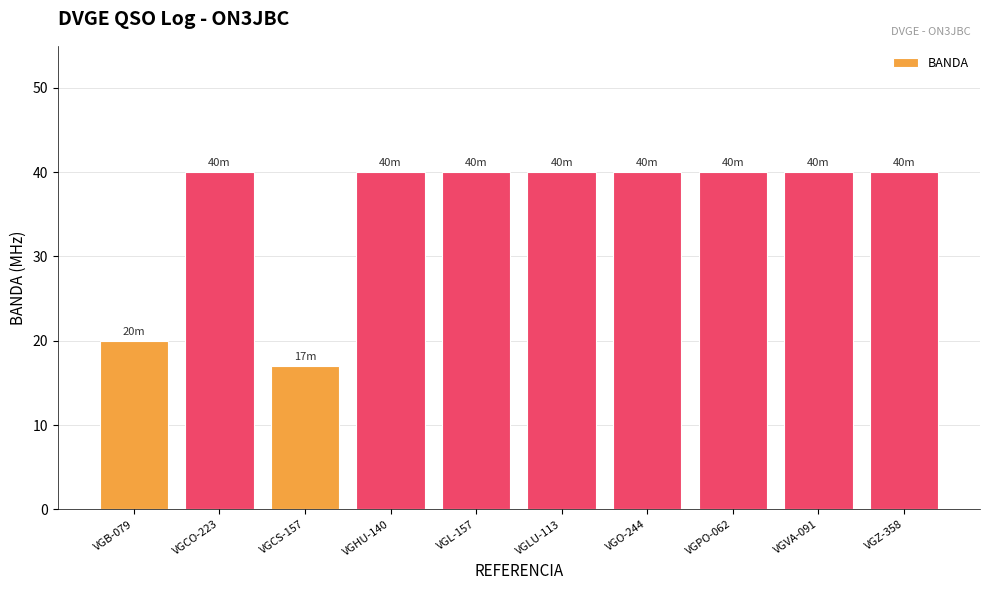

What is the difference between the maximum and minimum values?

23